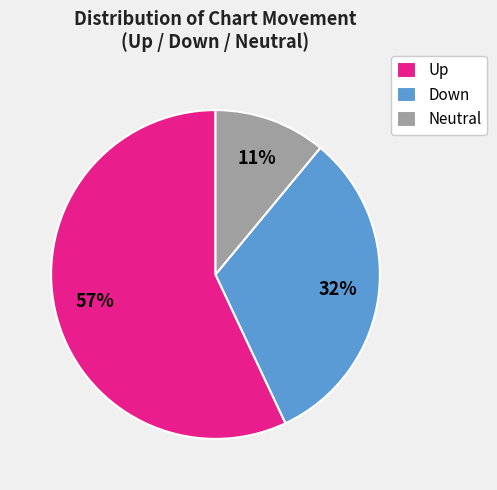

Which has a higher value, Down or Up?

Up